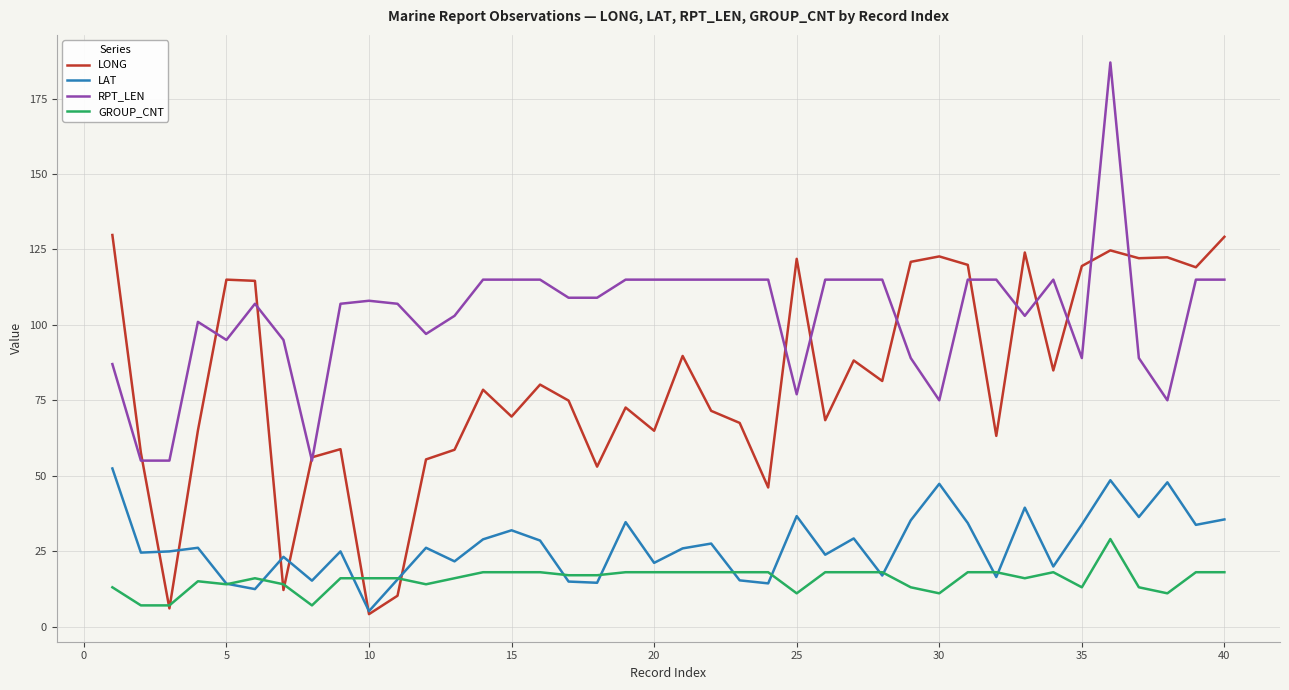

True or false: LAT and RPT_LEN cross at least once.

False